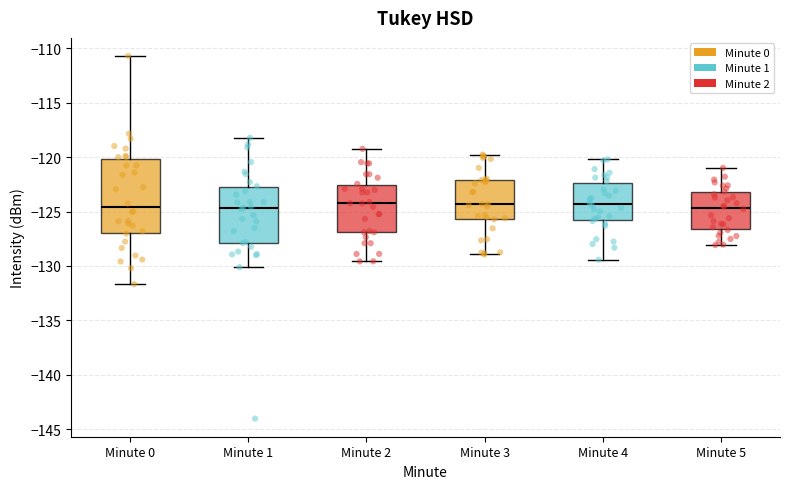

Reading left to right, read every box against the y-axis: the position of its median line, the range the box covers, and the ends of its whiskers. The values are not printed on the chart, so give them approximately, as read against the axis.

Minute 0: median -124.5, box -127.0 to -120.0, whiskers -131.5 to -110.5
Minute 1: median -124.5, box -128.0 to -123.0, whiskers -130.0 to -118.0
Minute 2: median -124.0, box -127.0 to -122.5, whiskers -129.5 to -119.0
Minute 3: median -124.5, box -125.5 to -122.0, whiskers -129.0 to -120.0
Minute 4: median -124.5, box -126.0 to -122.5, whiskers -129.5 to -120.0
Minute 5: median -124.5, box -126.5 to -123.0, whiskers -128.0 to -121.0